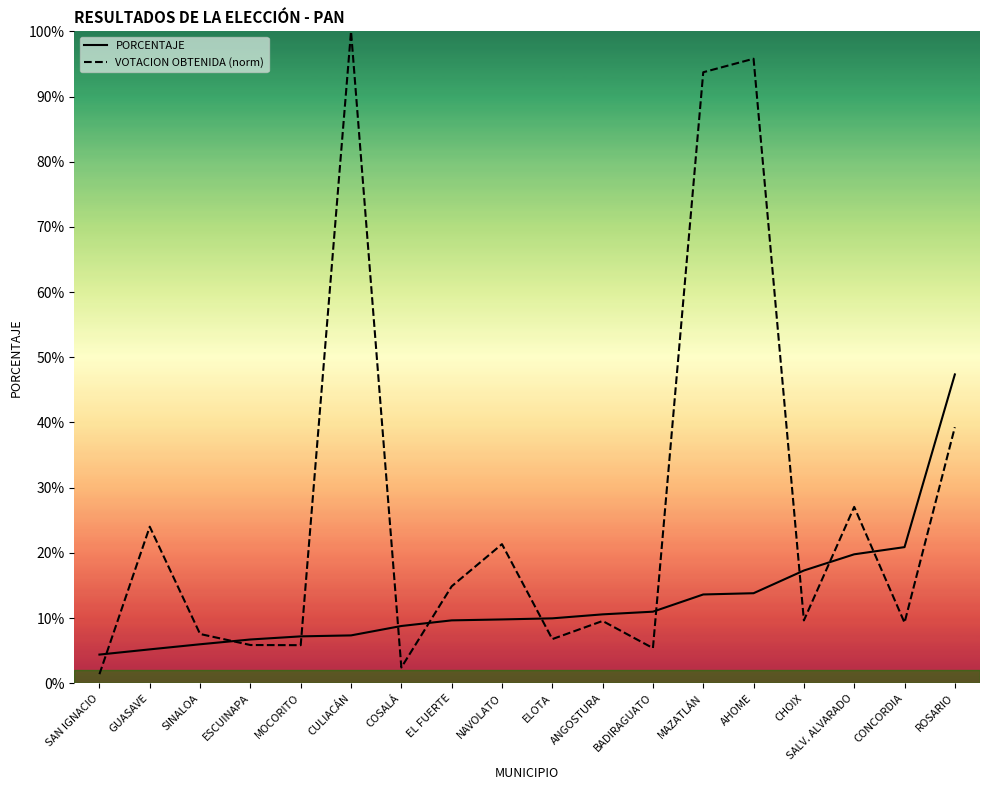

Where do VOTACION OBTENIDA (norm) and PORCENTAJE first cross each other?

SAN IGNACIO and GUASAVE